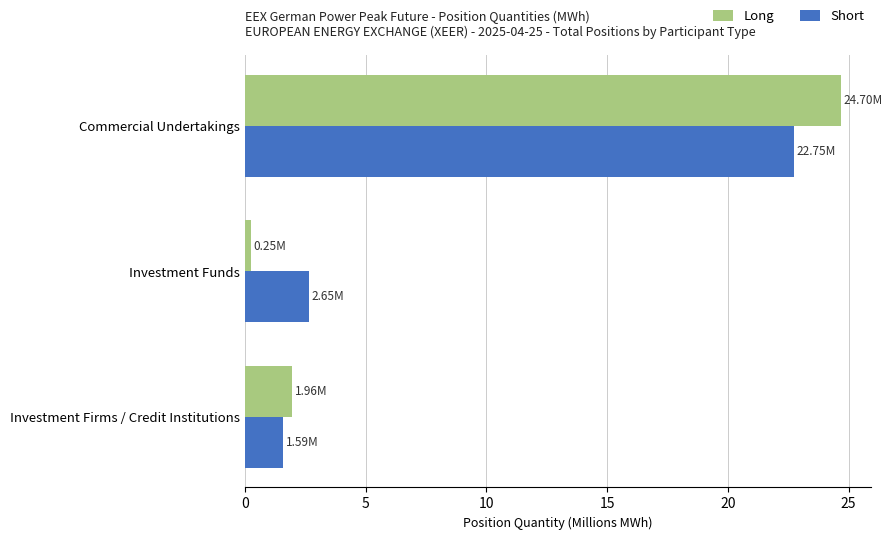

Between Investment Firms / Credit Institutions and Commercial Undertakings, which series saw the biggest shift?

Long